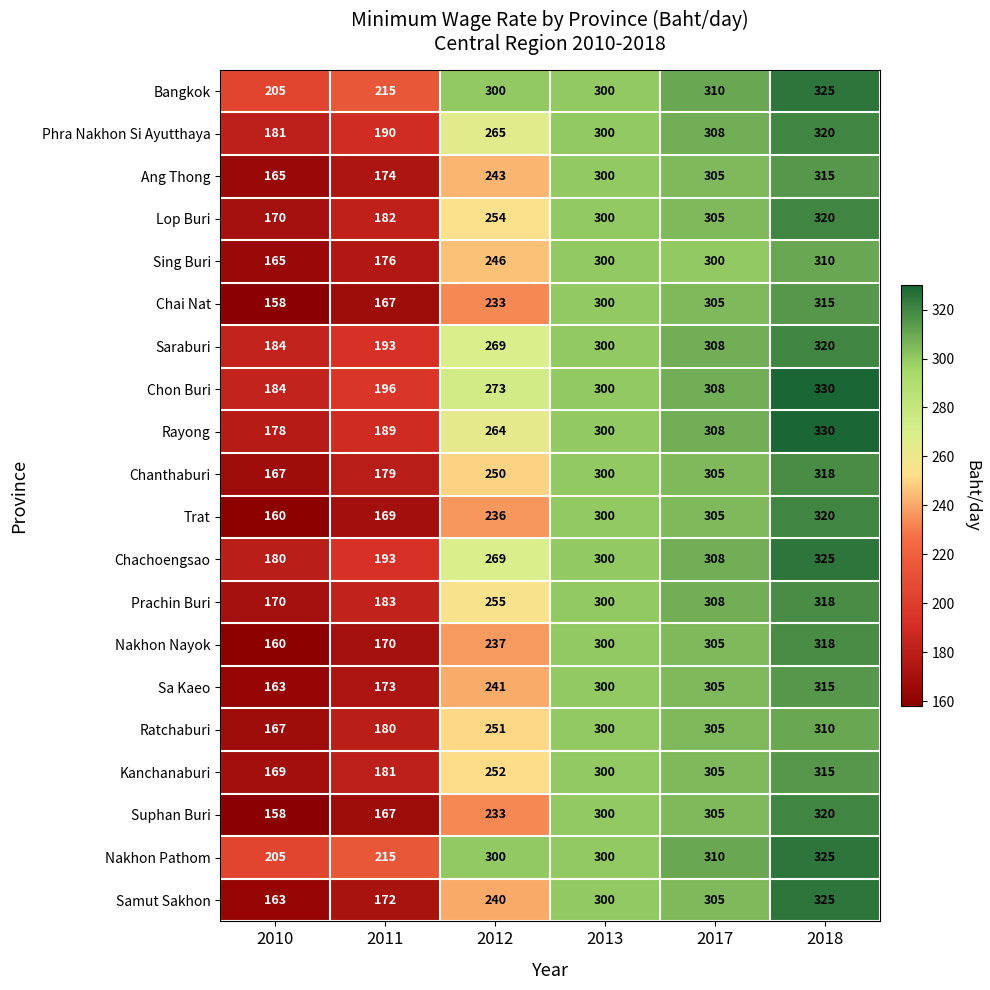

At which category is the sum across all series the highest?

2018